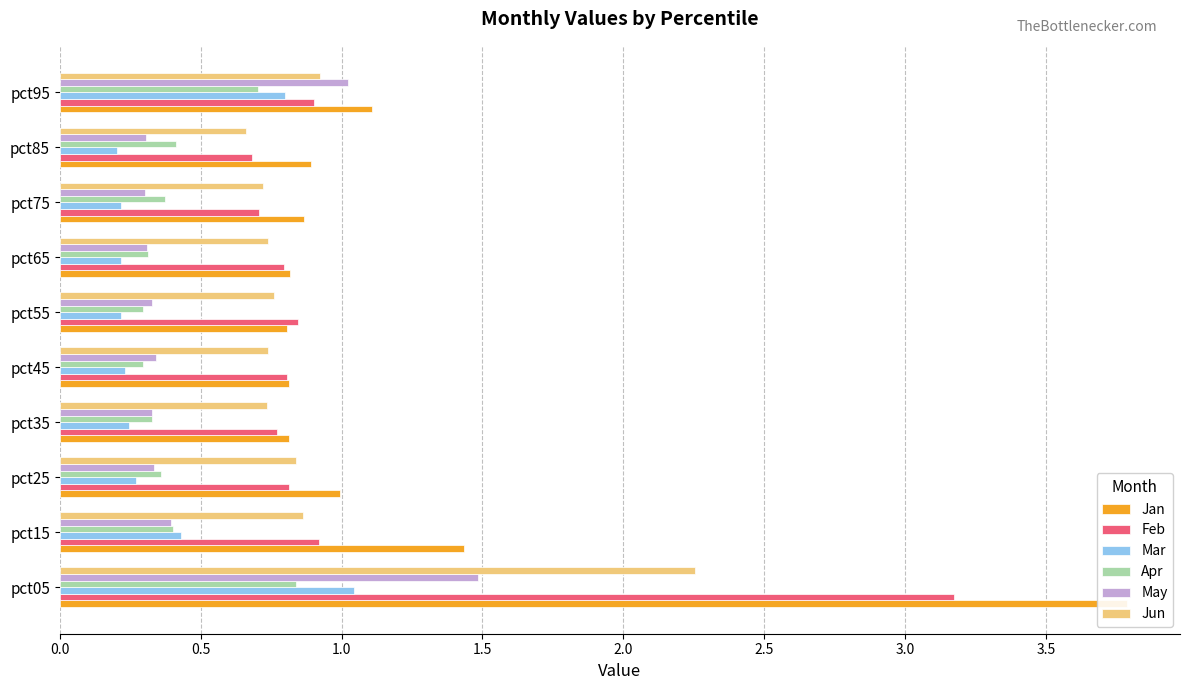

The value of Jun at pct45 is 1.0. True or false?

False